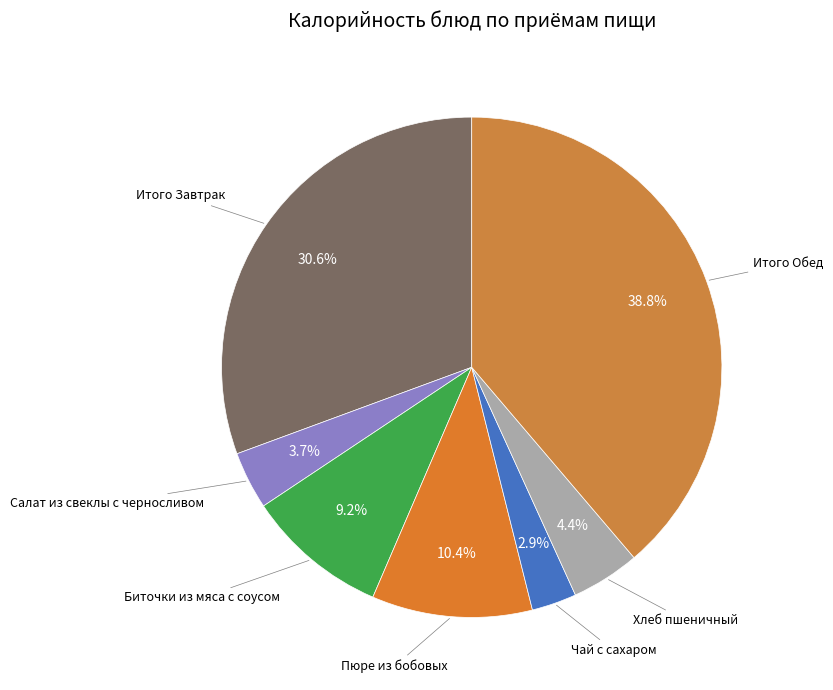

Does any single category account for the majority?

No